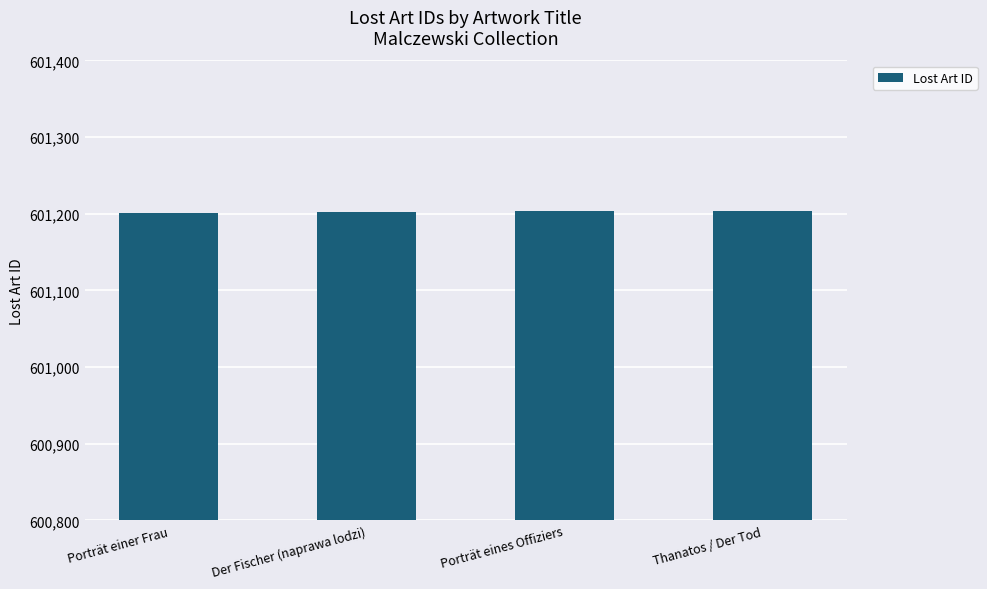

What is the smallest value displayed?

601201